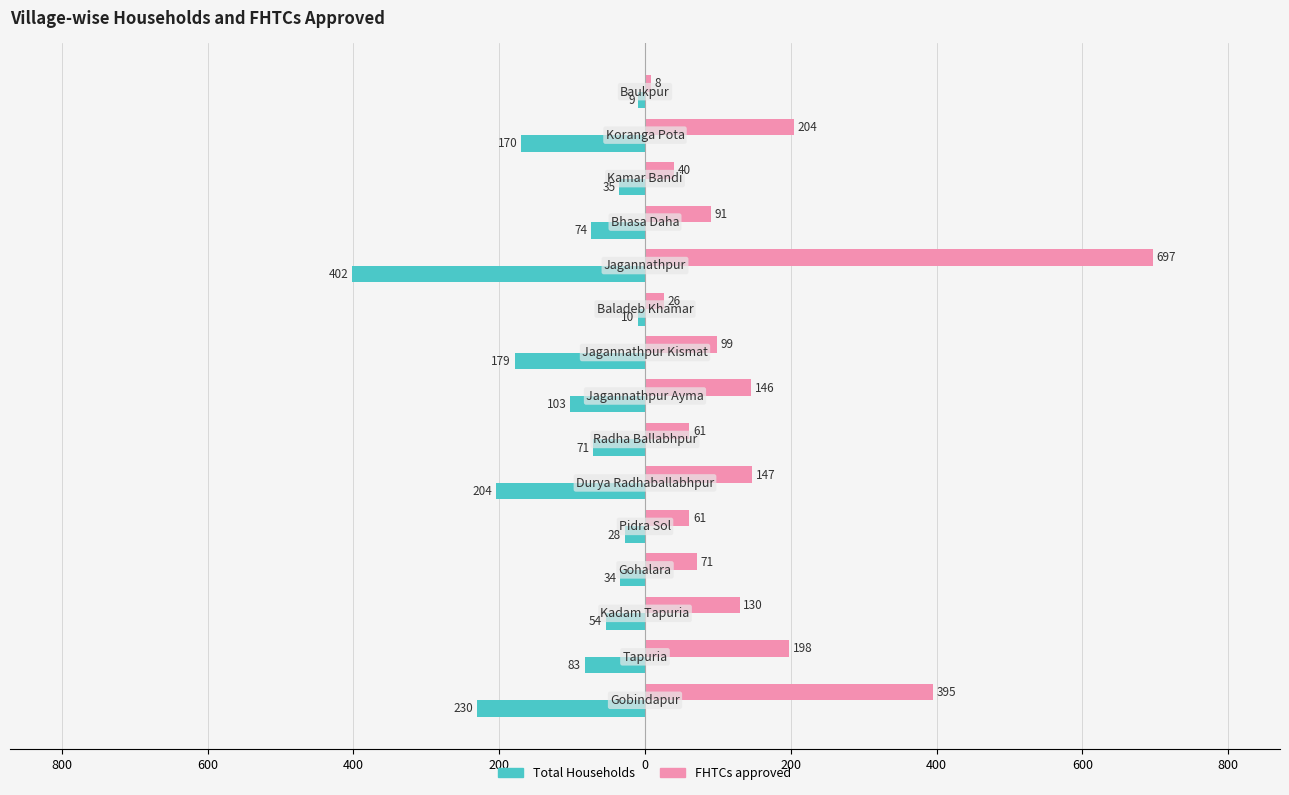

What is the value of the Total Households bar at the 6th from the left?

-204